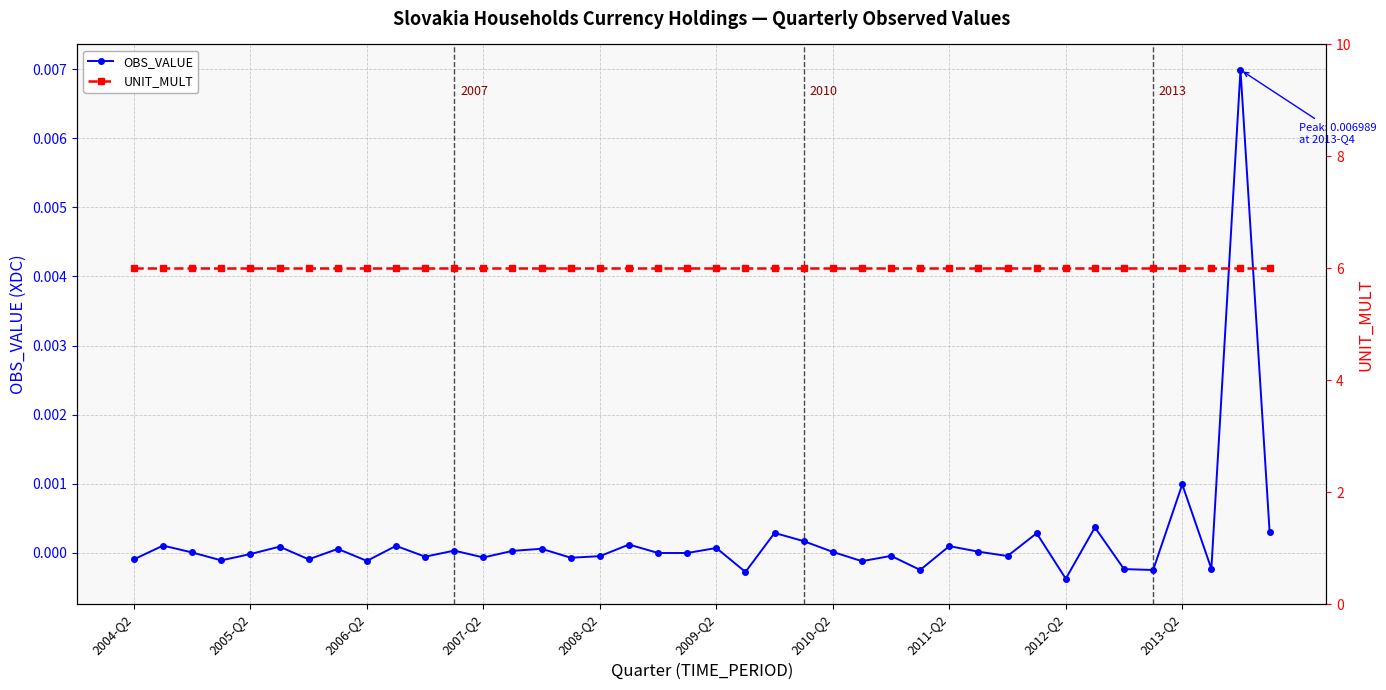

Which series has the largest total across all categories?

UNIT_MULT